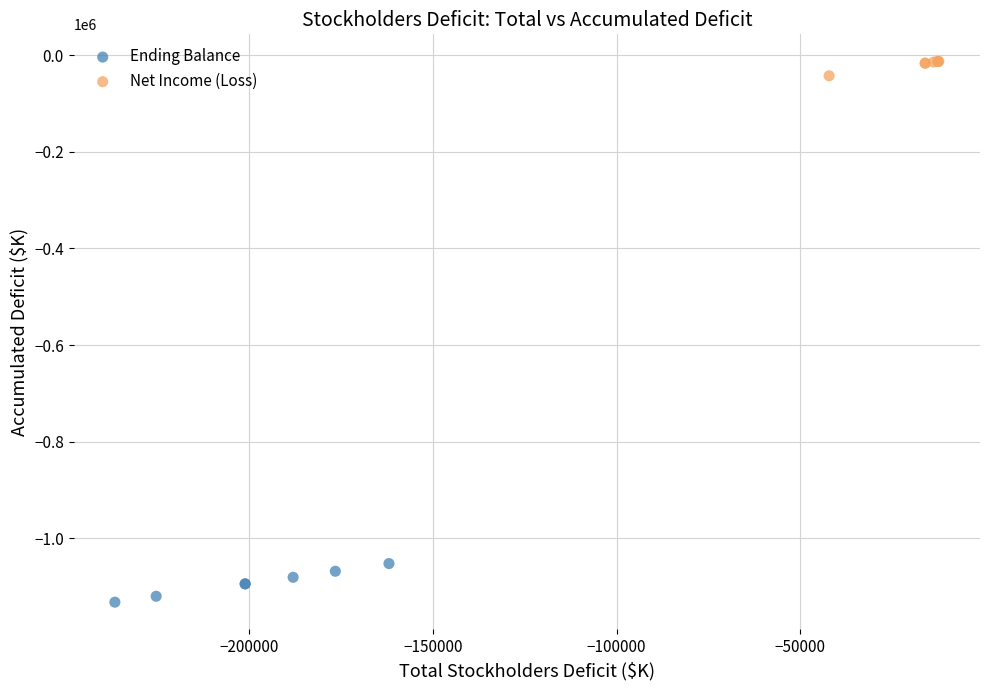

Which series has the largest Y range (max minus min)?

Ending Balance